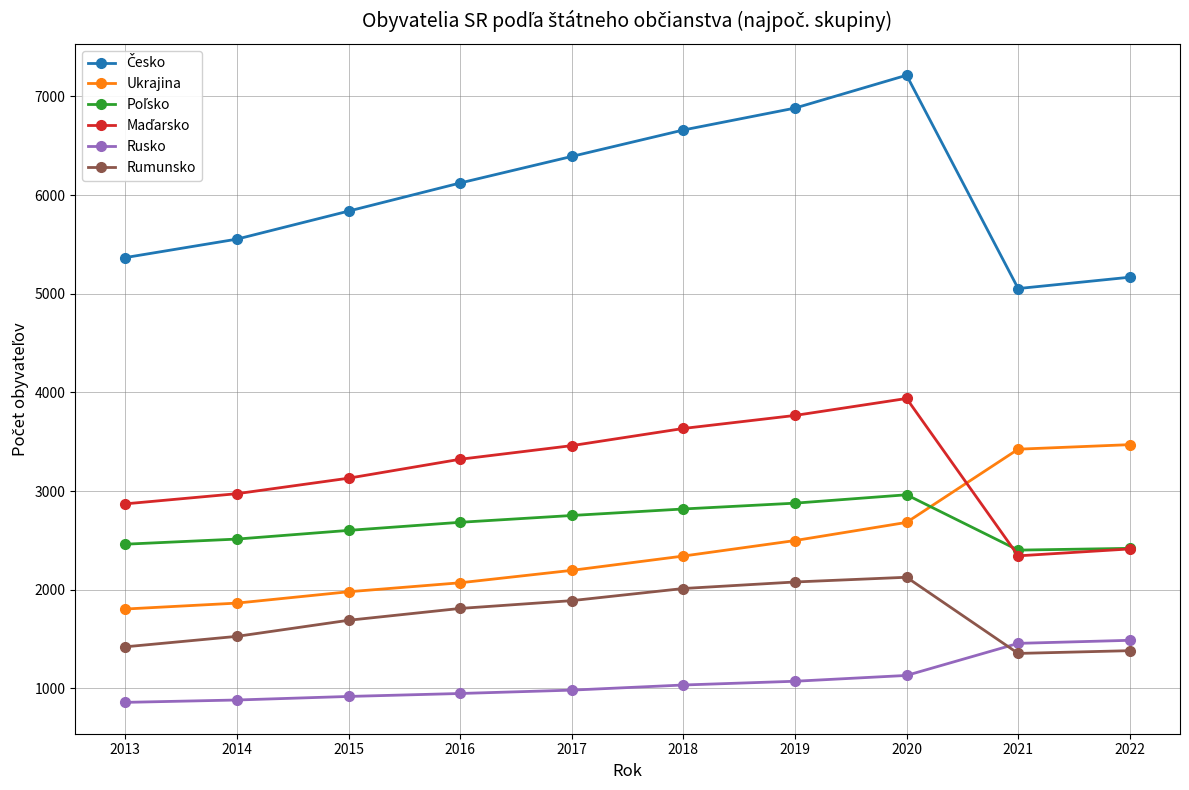

What is the greatest value displayed?

7214